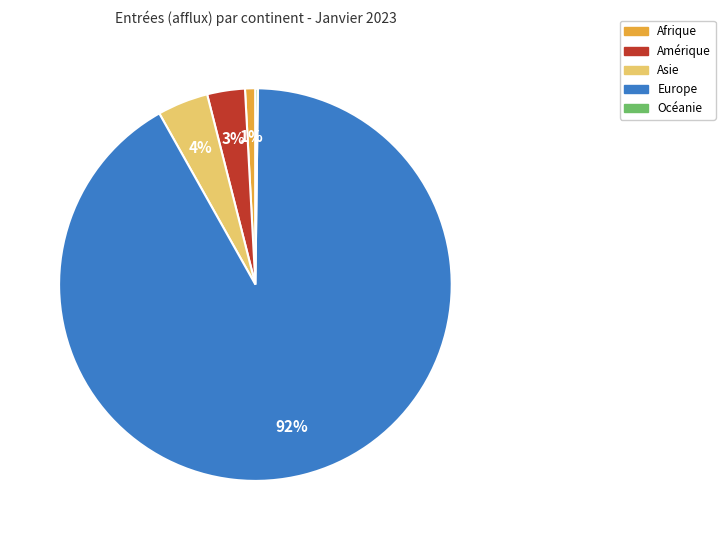

To the nearest percent, what is the combined percentage of Europe and Asie?

96%